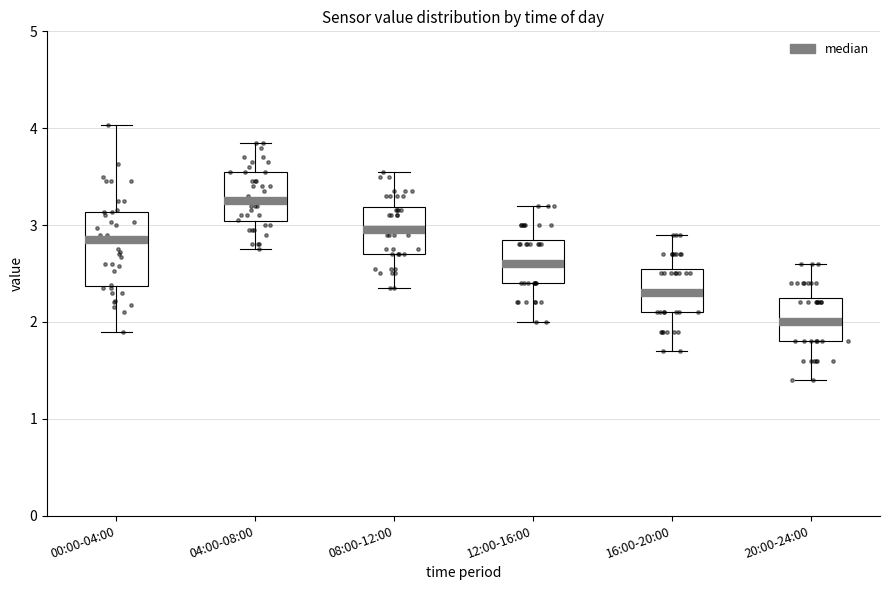

Which box's median line is the highest?

04:00-08:00